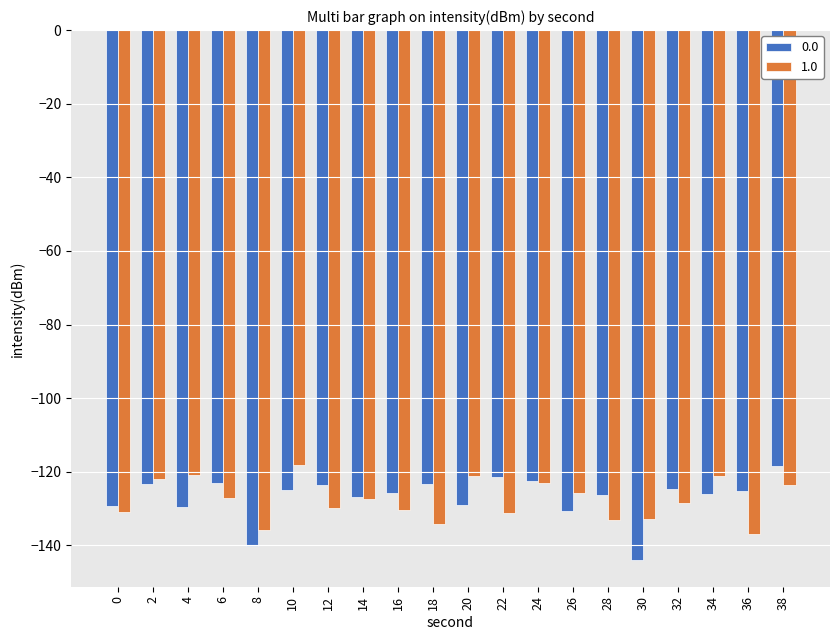

Rank the series at 4 from highest to lowest value.

1.0, 0.0